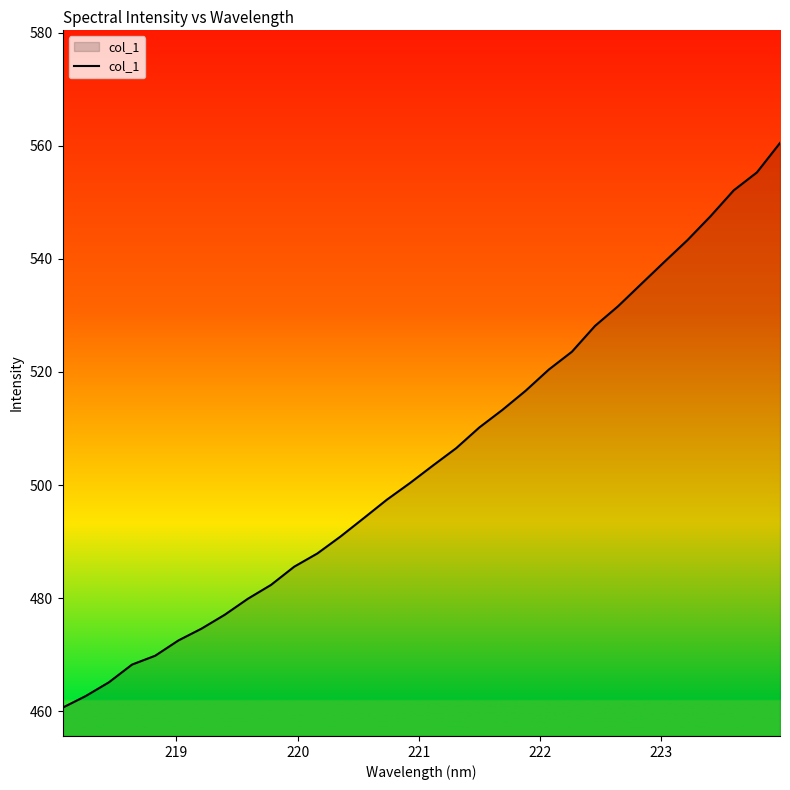

How many lines are shown in the chart?

1